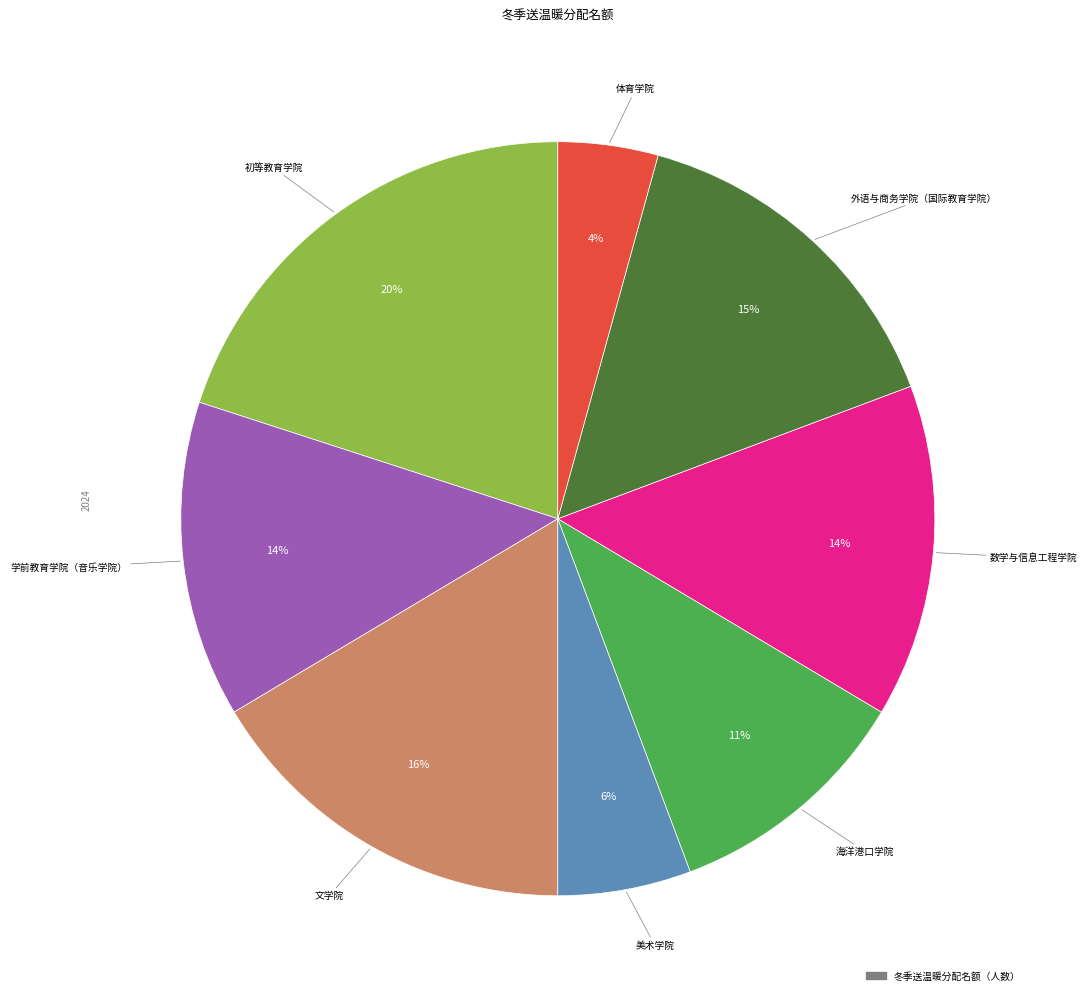

Is there a majority slice in this chart?

No